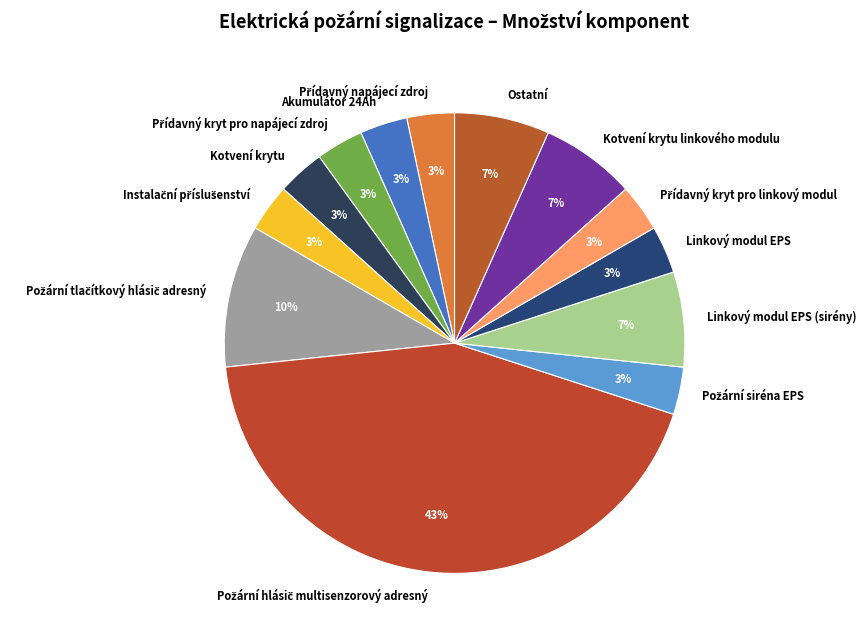

Does any single category account for the majority?

No